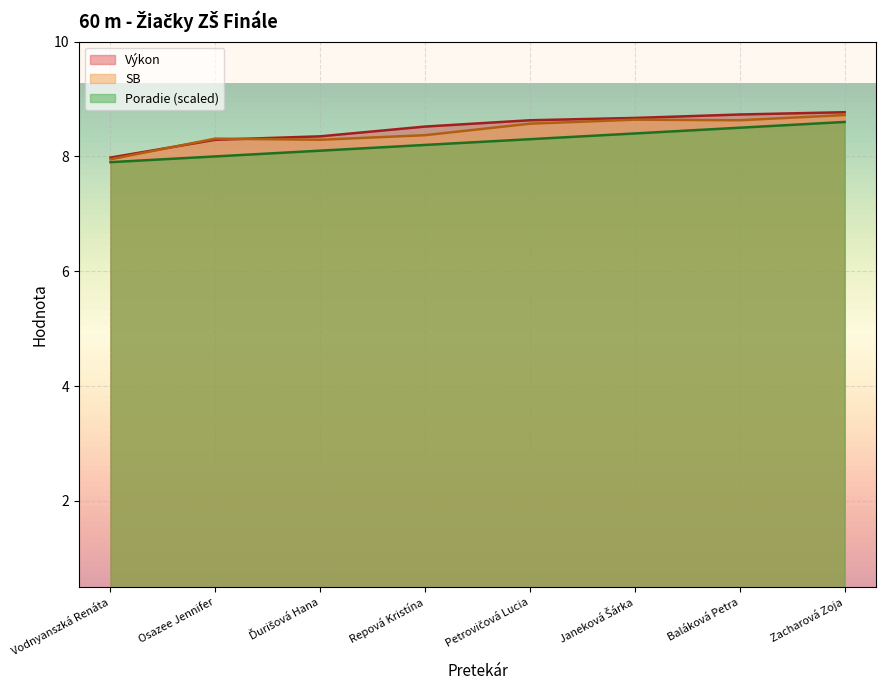

What is the sum of all SB values?

67.5